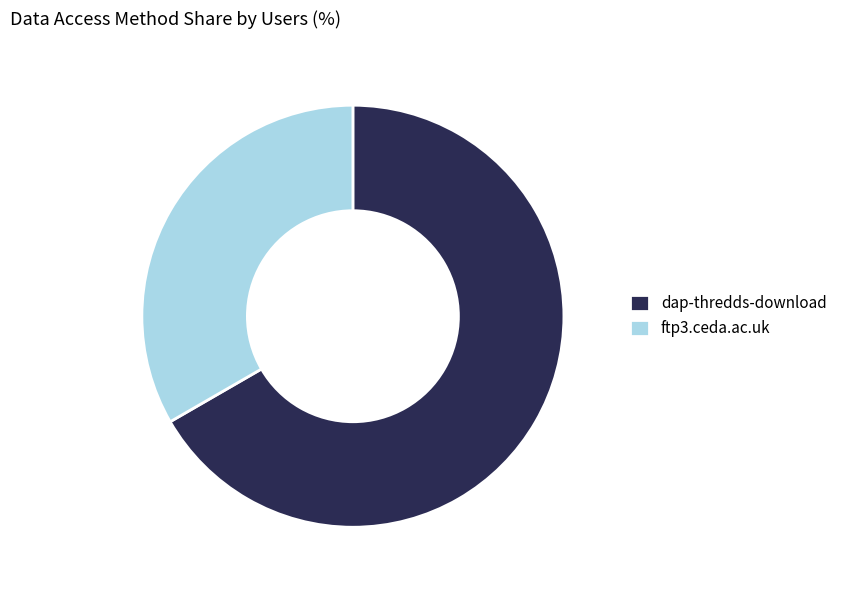

Which slice is the largest?

dap-thredds-download